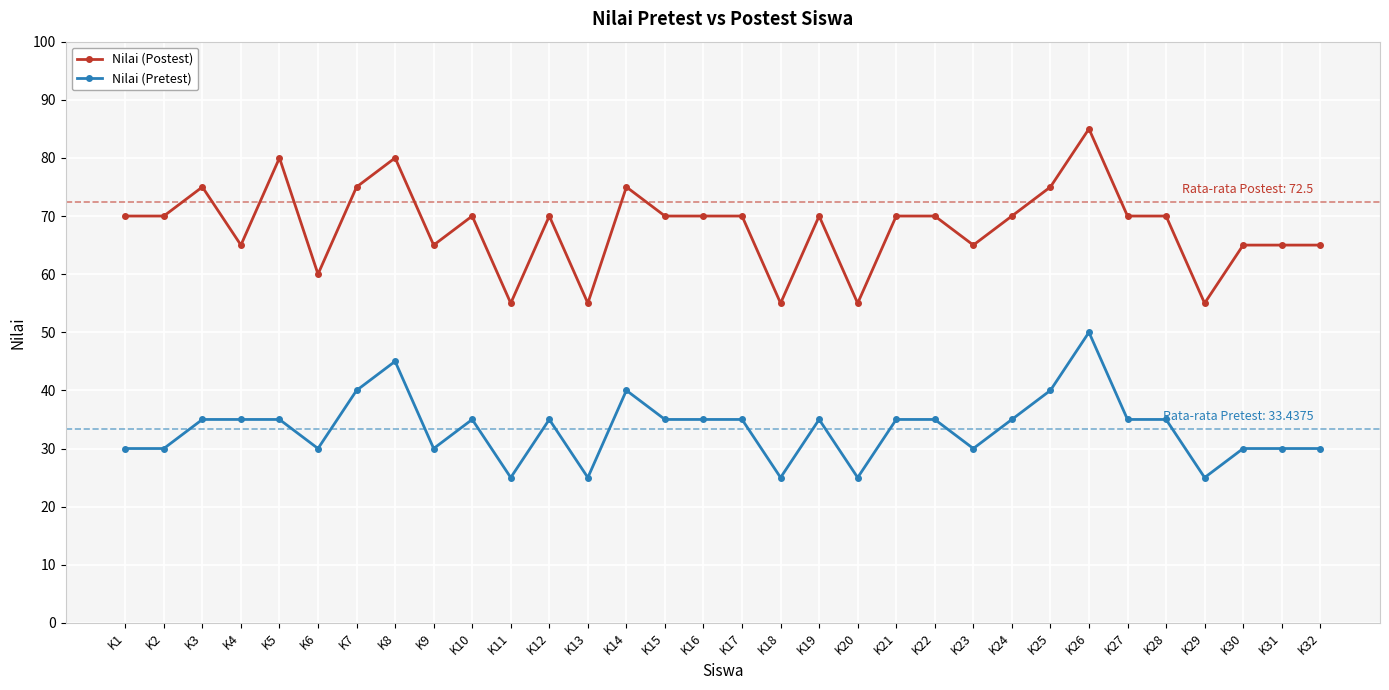

Count the number of data series in this chart.

2